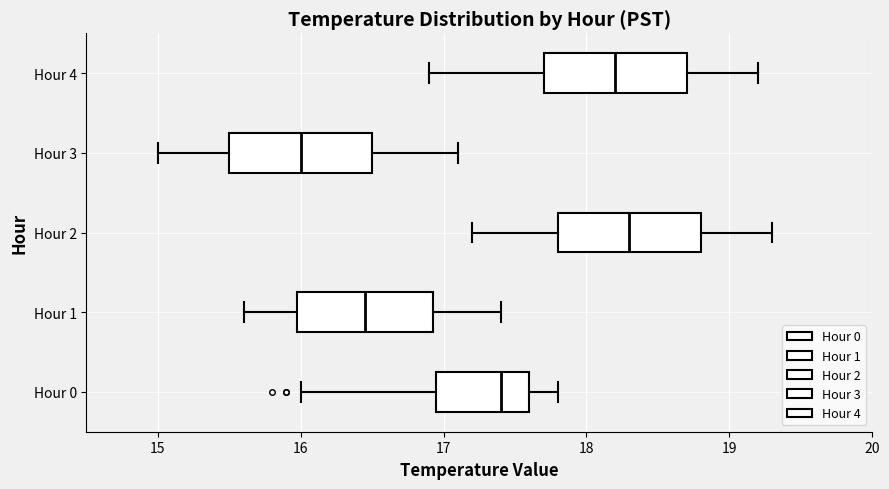

Which box has the furthest to the left median line?

Hour 3